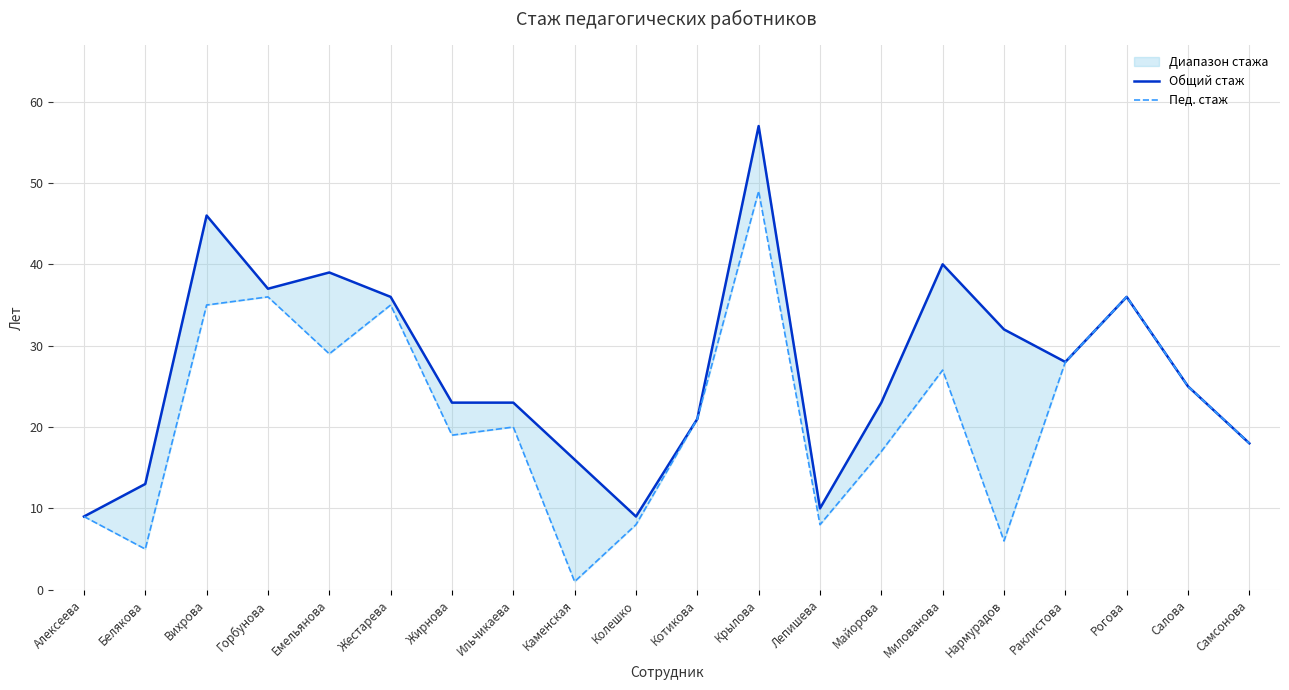

True or false: Общий стаж has a value of 51 at Рогова.

False